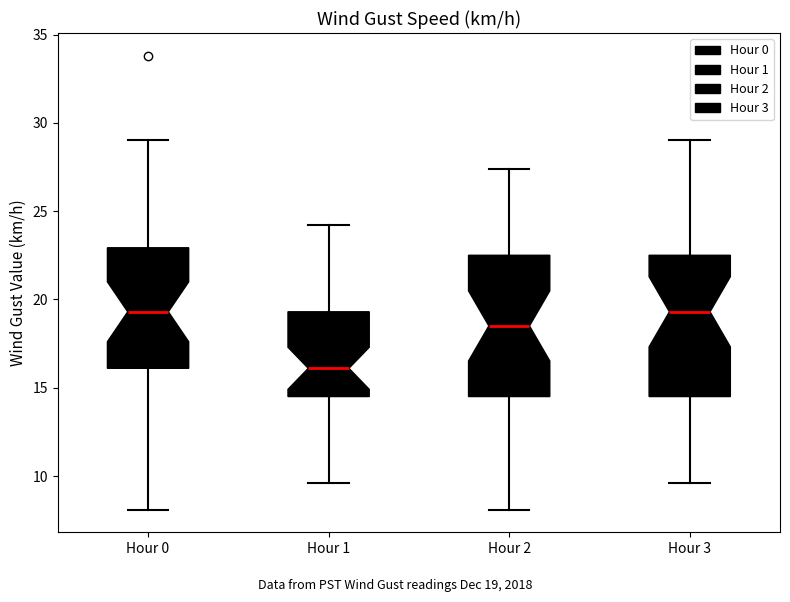

Reading left to right, read every box against the y-axis: the position of its median line, the range the box covers, and the ends of its whiskers. The values are not printed on the chart, so give them approximately, as read against the axis.

Hour 0: median 19.5, box 16.0 to 23.0, whiskers 8.0 to 29.0
Hour 1: median 16.0, box 14.5 to 19.5, whiskers 9.5 to 24.0
Hour 2: median 18.5, box 14.5 to 22.5, whiskers 8.0 to 27.5
Hour 3: median 19.5, box 14.5 to 22.5, whiskers 9.5 to 29.0